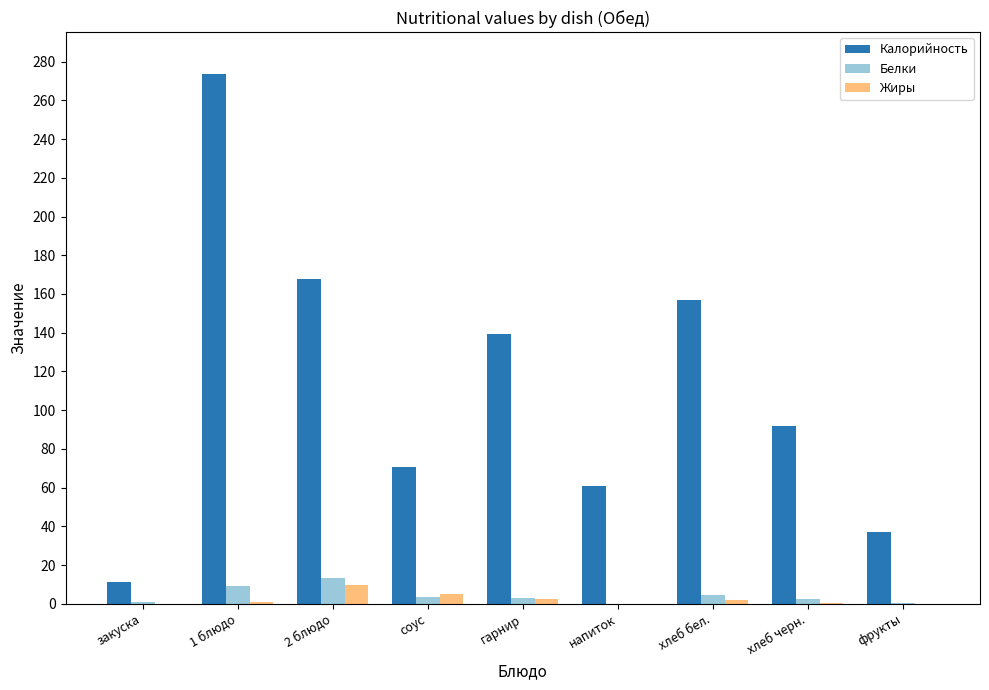

Is it true that Калорийность equals 188.9 at гарнир?

False